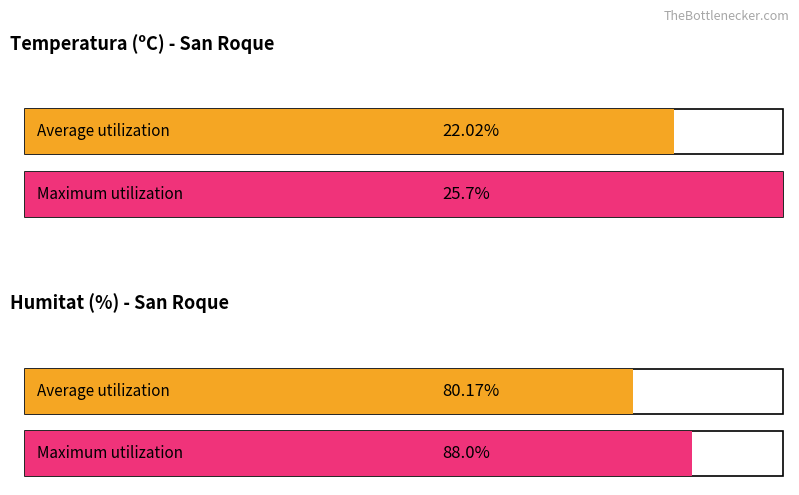

The Ratxa (km/h) series shows 13.5 at 20:00. True or false?

False